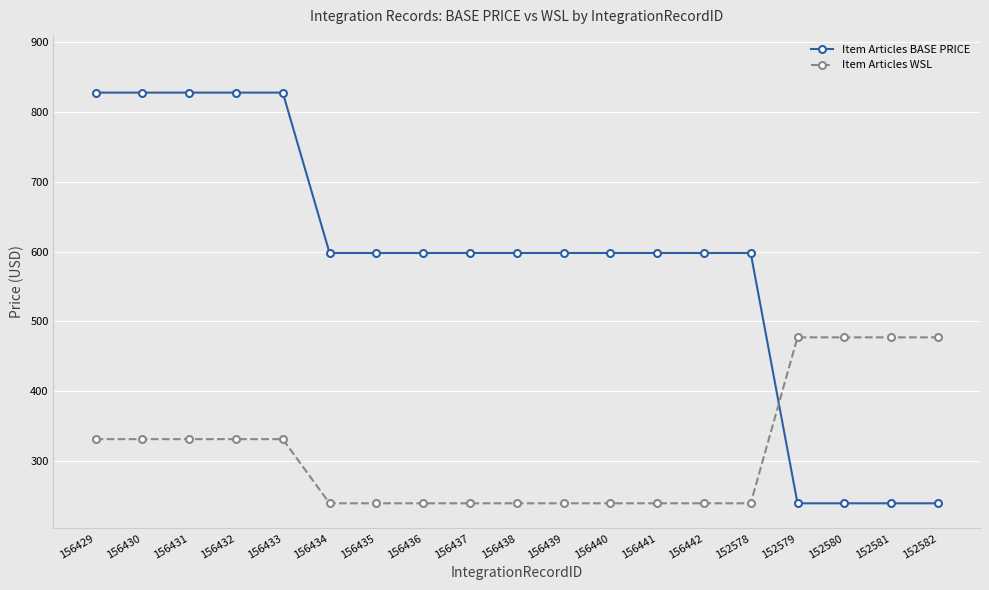

True or false: Item Articles WSL and Item Articles BASE PRICE cross at least once.

True